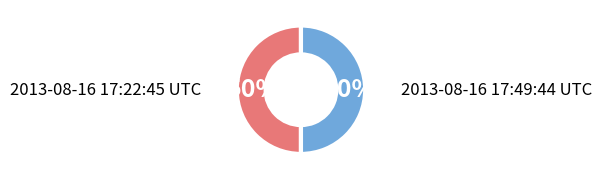

What percentage is the 2013-08-16 17:22:45 UTC slice, to the nearest percent?

50%